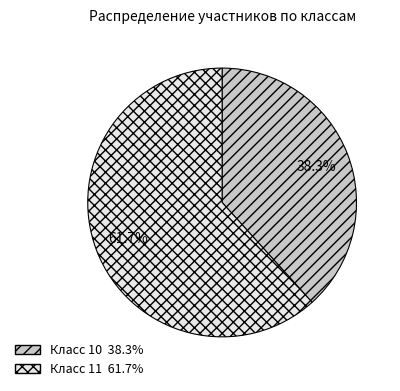

Does any single category account for the majority?

Yes